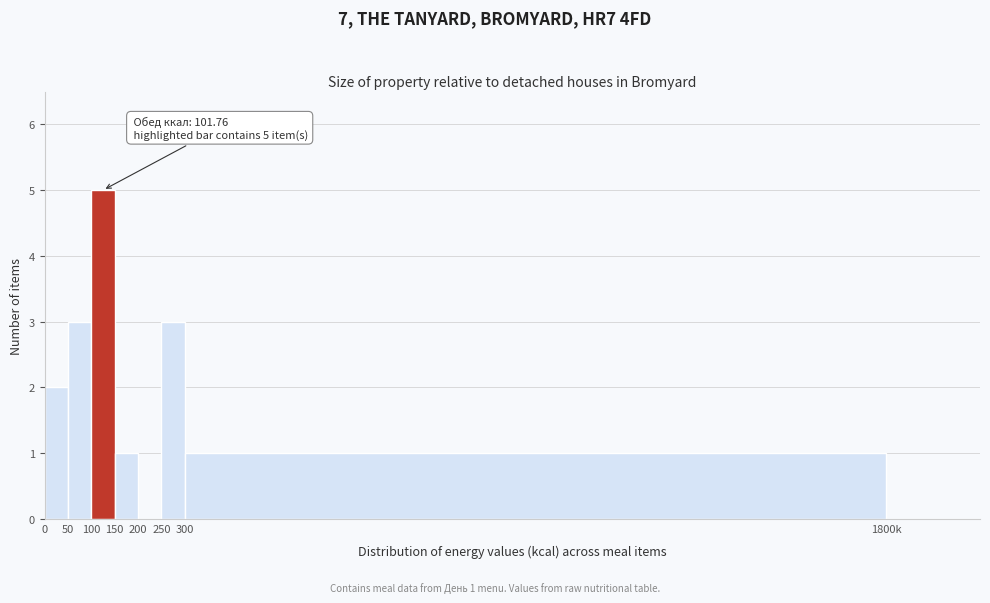

Reading left to right, list all the values displayed in this chart.

0=2	50=3	100=5	150=1	200=0	250=3	300=1	1800k=0